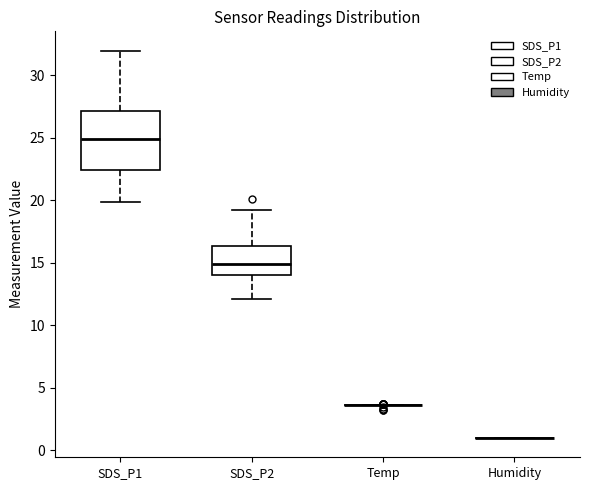

Comparing the boxes themselves (not the whiskers), which one is the tallest?

SDS_P1